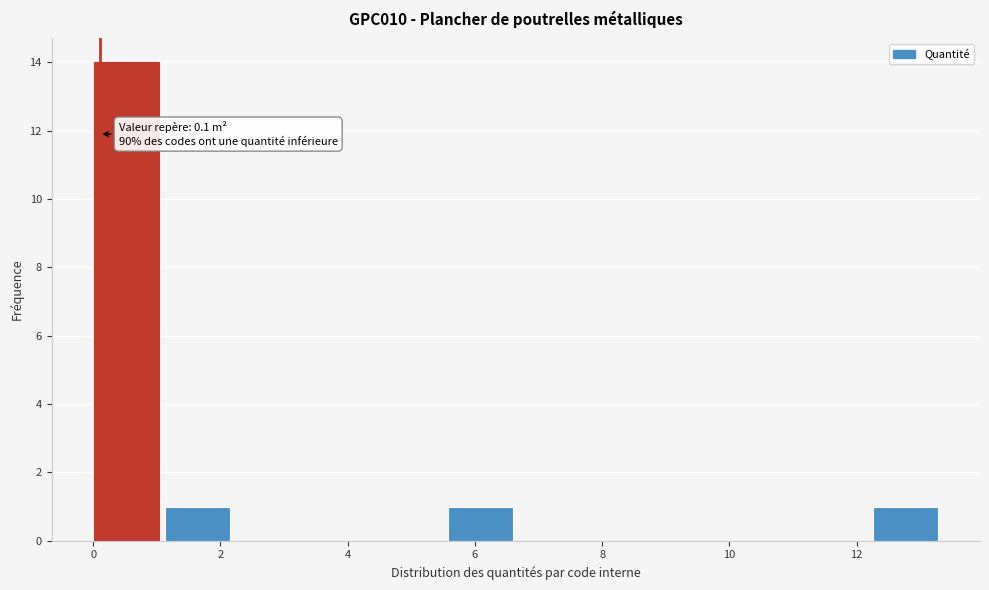

Which range on the x-axis has the tallest bar?

0.0 to 1.2